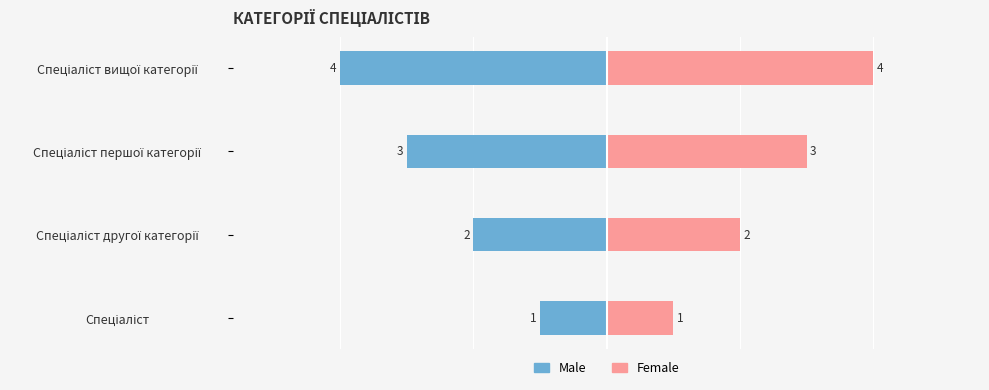

Reading left to right, what are all the values shown in this chart?

Male: -1	-2	-3	-4
Female: 1	2	3	4